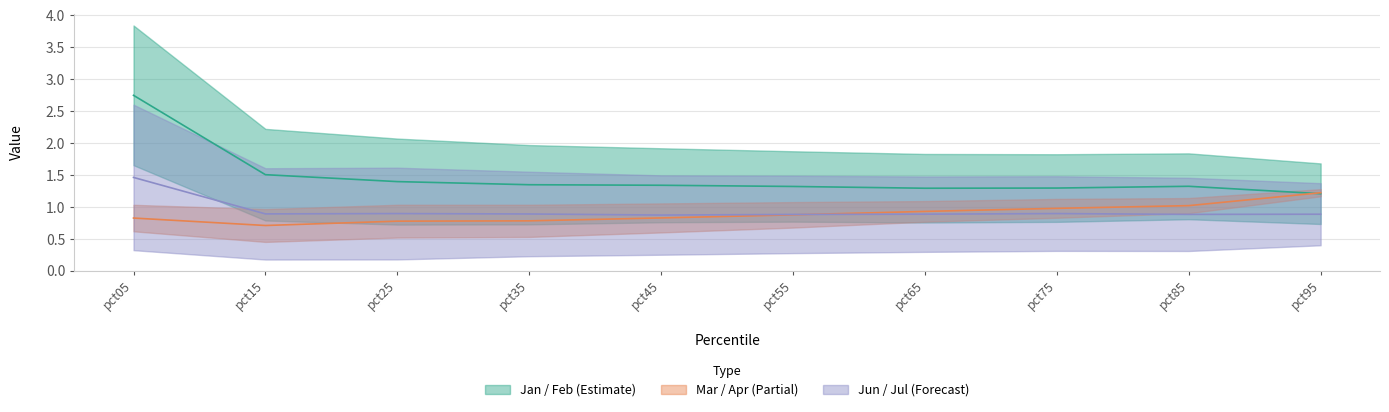

Reading left to right, transcribe all the data shown in this chart.

Jan: 2.7	1.5	1.4	1.3	1.3	1.3	1.3	1.3	1.3	1.2
Feb: 1.5	0.9	0.9	0.9	0.9	0.9	0.9	0.9	0.9	0.9
Mar: 0.8	0.7	0.8	0.8	0.8	0.9	0.9	1.0	1.0	1.2